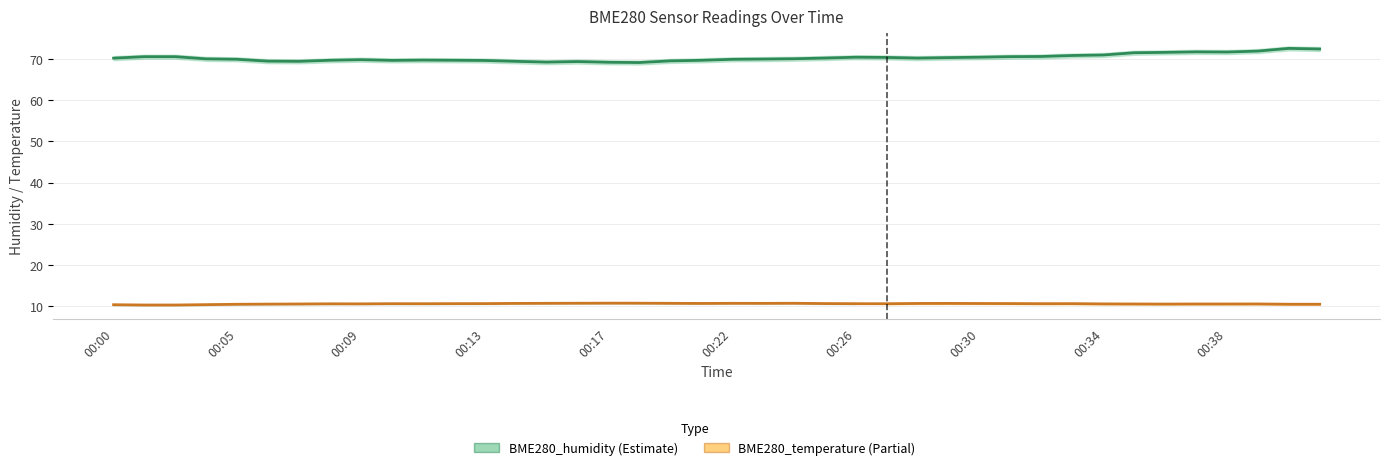

What is the total value across all series at 11?

80.3